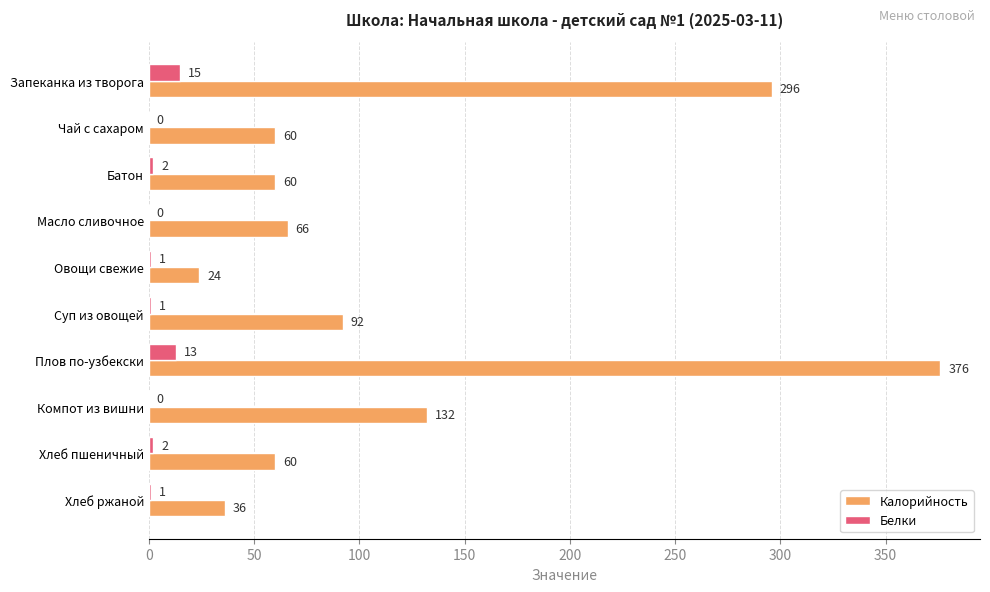

At which category is the sum across all series the highest?

Плов по-узбекски